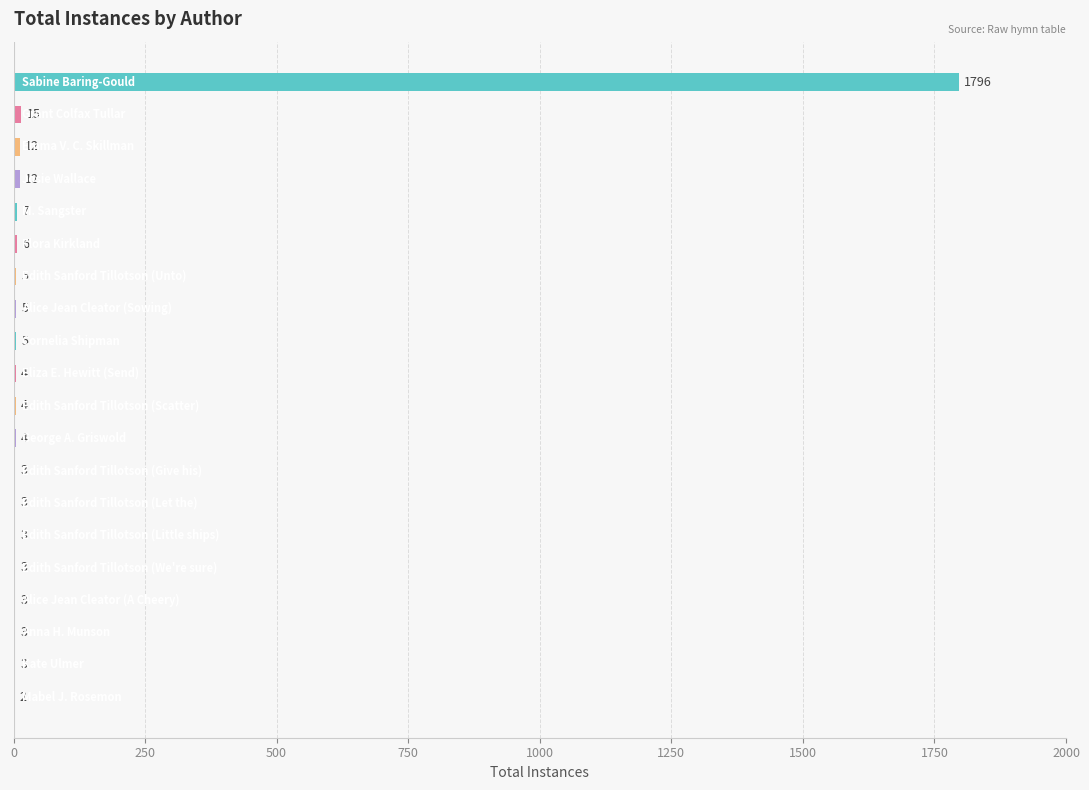

What is the sum of all values?

1898